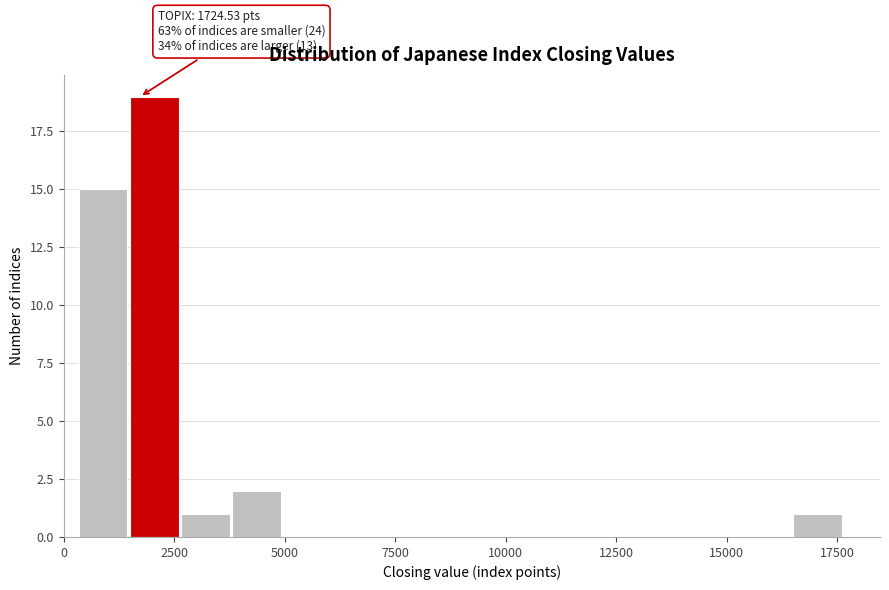

Around what value on the x-axis is the tallest bar? Give the approximate position of its centre, as read against the axis.

2000